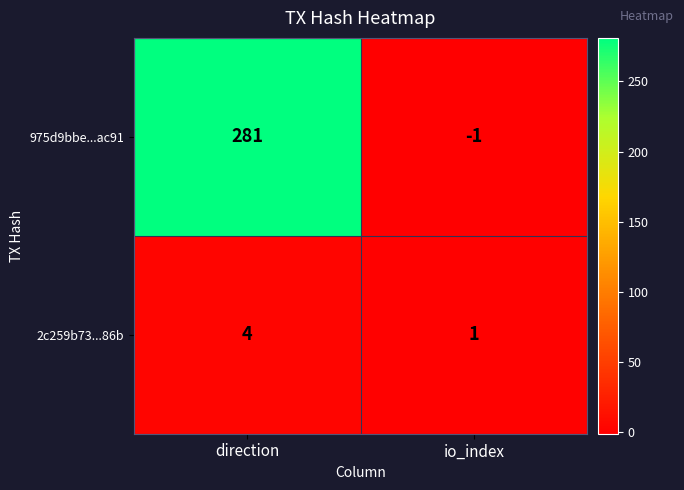

What is the approximate value of 975d9bbe...ac91 at direction?

281